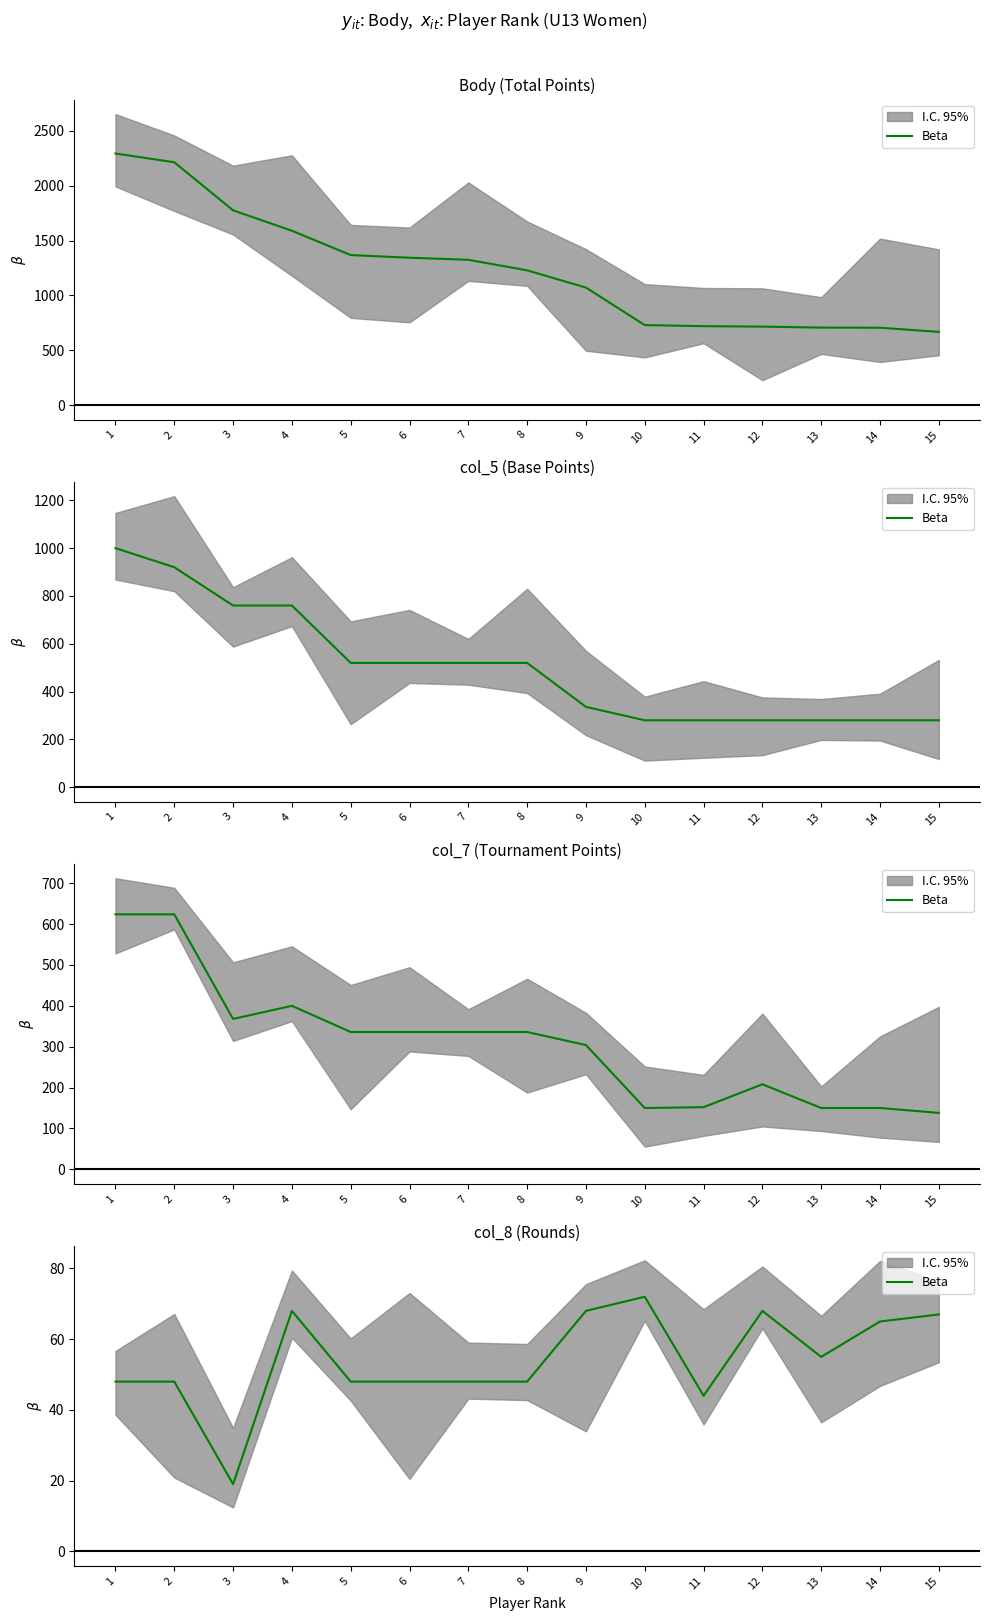

Where does the data first go above 48?

4